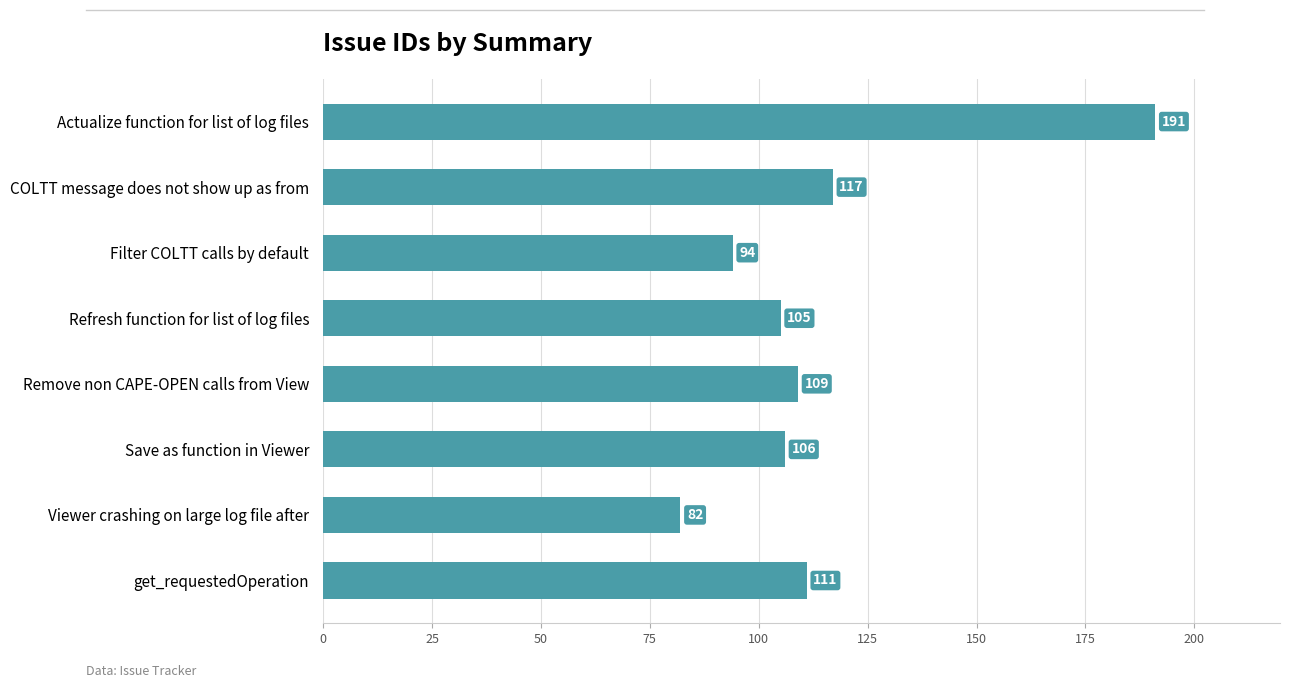

What is the smallest value displayed?

82